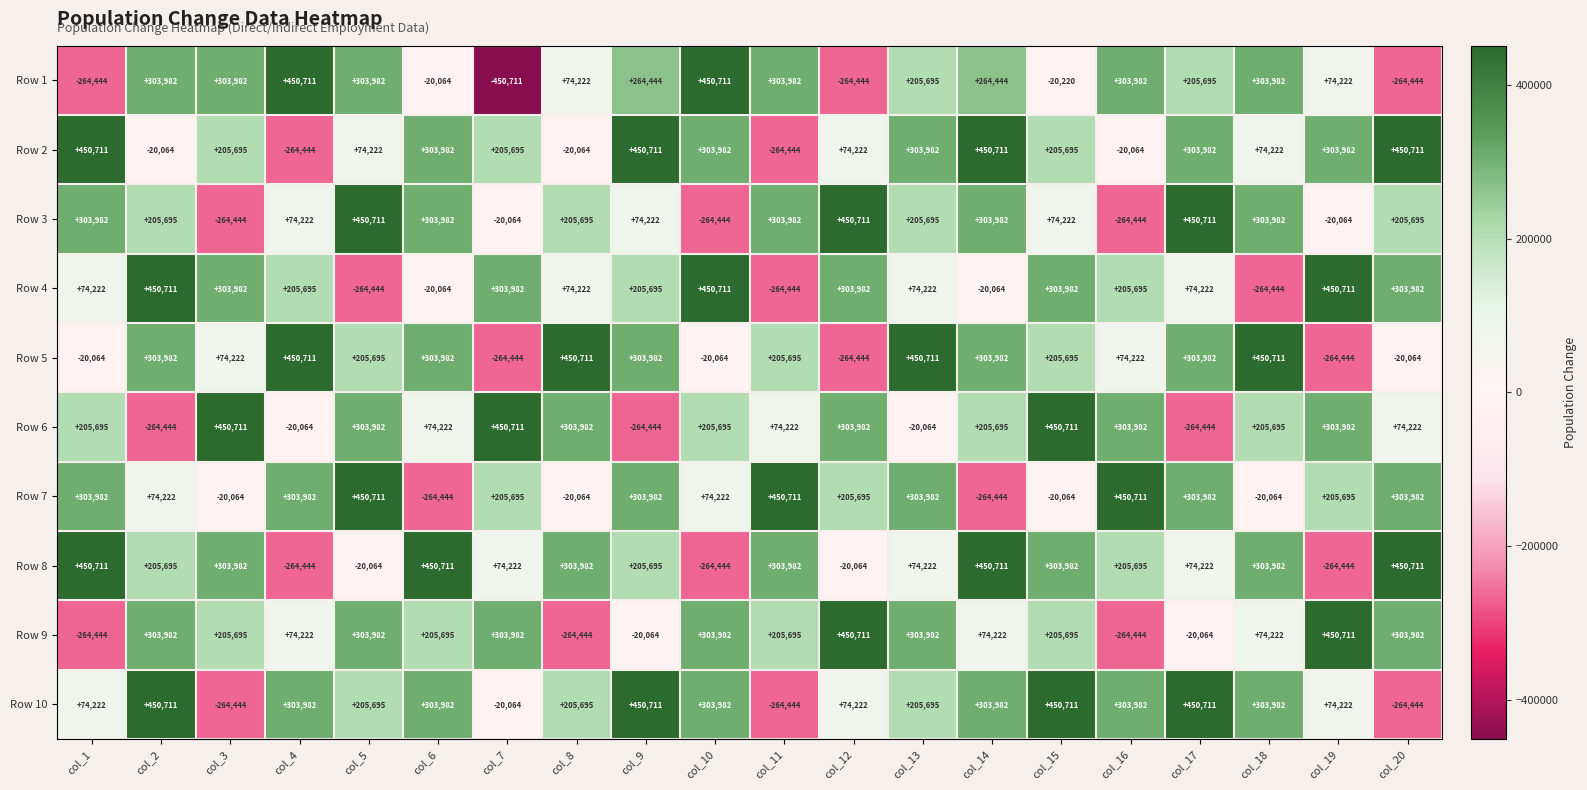

Which series has the largest total across all categories?

Row 10